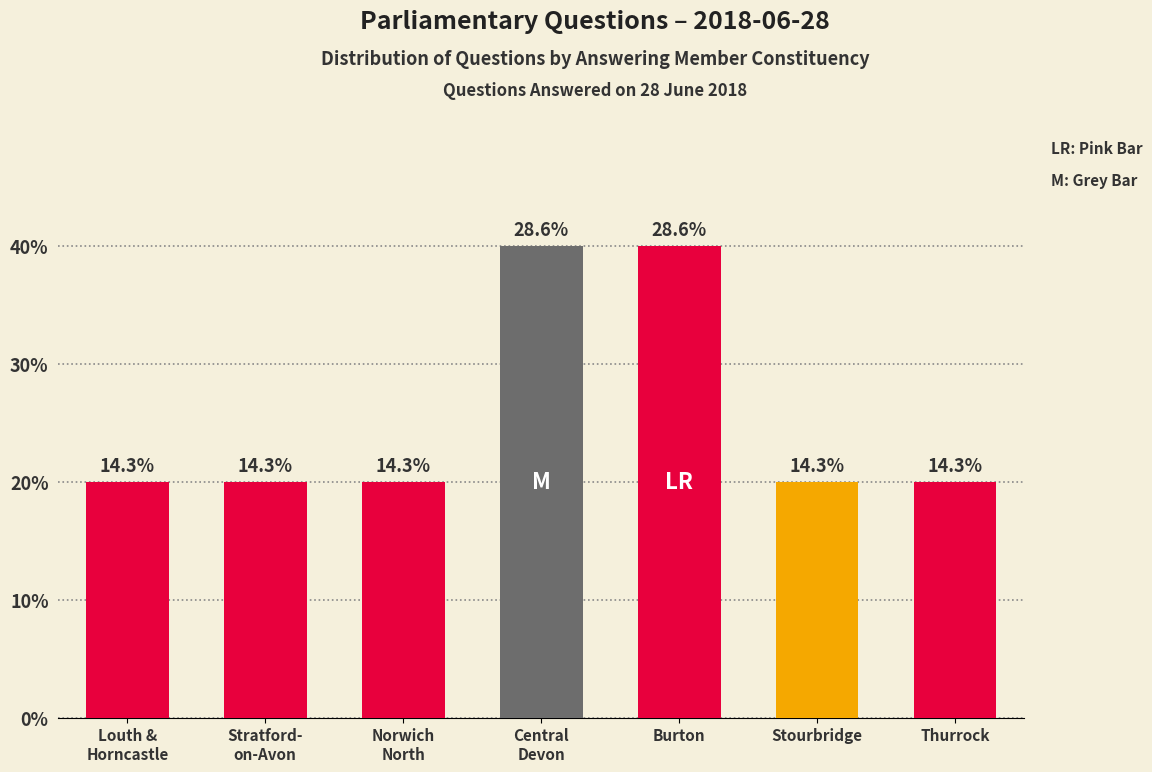

Which category has the highest value across all series?

Central
Devon